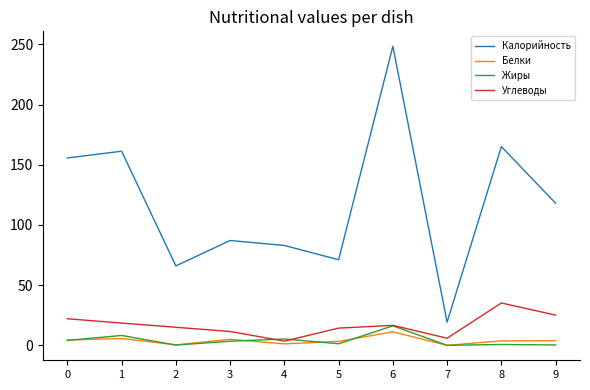

At which label does Углеводы reach its minimum?

4